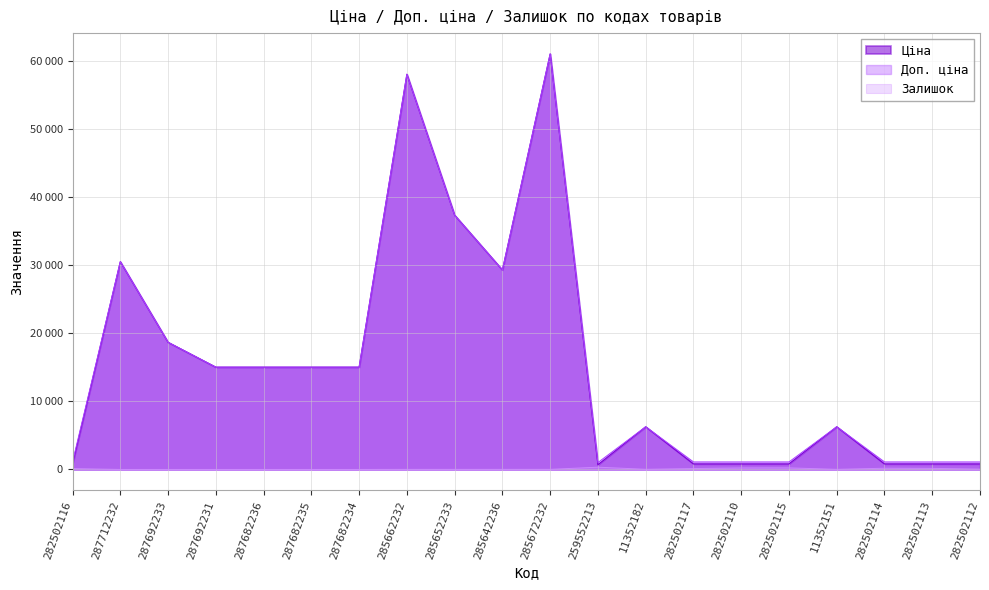

The value of Доп. ціна at 282502113 is 656.9. True or false?

False